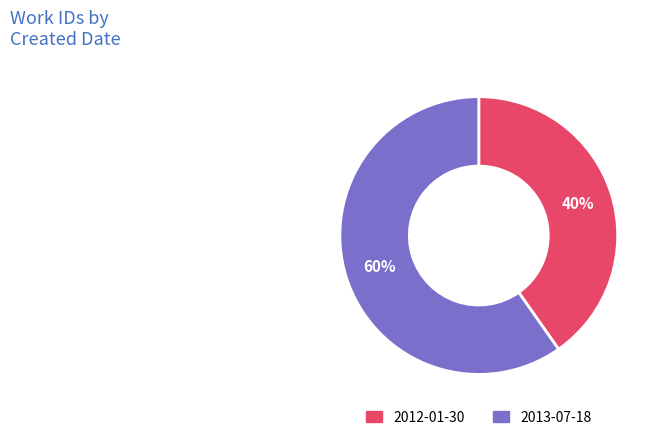

To the nearest percent, what is the average slice percentage?

50%